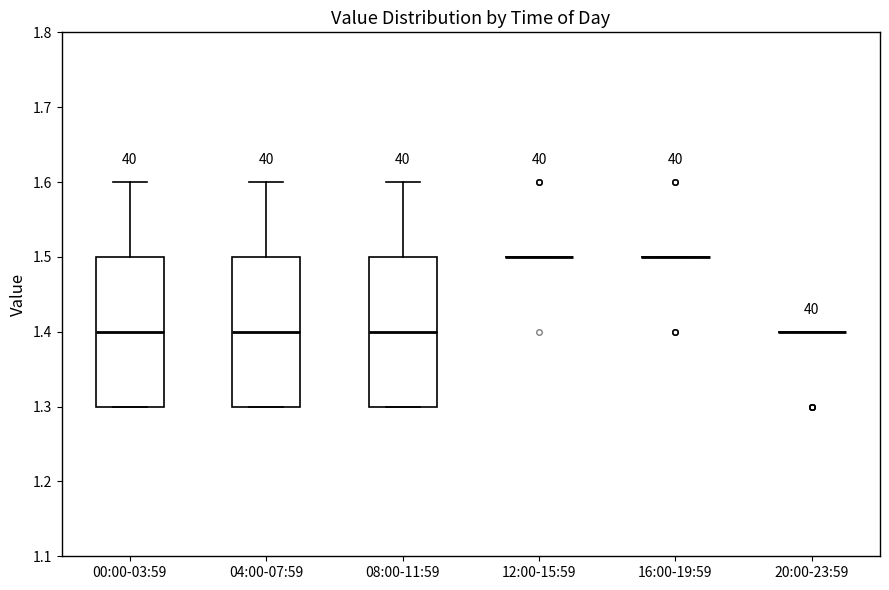

Reading left to right, read every box against the y-axis: the position of its median line, the range the box covers, and the ends of its whiskers. The values are not printed on the chart, so give them approximately, as read against the axis.

00:00-03:59: median 1.4, box 1.3 to 1.5, whiskers 1.3 to 1.6
04:00-07:59: median 1.4, box 1.3 to 1.5, whiskers 1.3 to 1.6
08:00-11:59: median 1.4, box 1.3 to 1.5, whiskers 1.3 to 1.6
12:00-15:59: box collapsed to a line at 1.5, whiskers 1.5 to 1.5
16:00-19:59: box collapsed to a line at 1.5, whiskers 1.5 to 1.5
20:00-23:59: box collapsed to a line at 1.4, whiskers 1.4 to 1.4